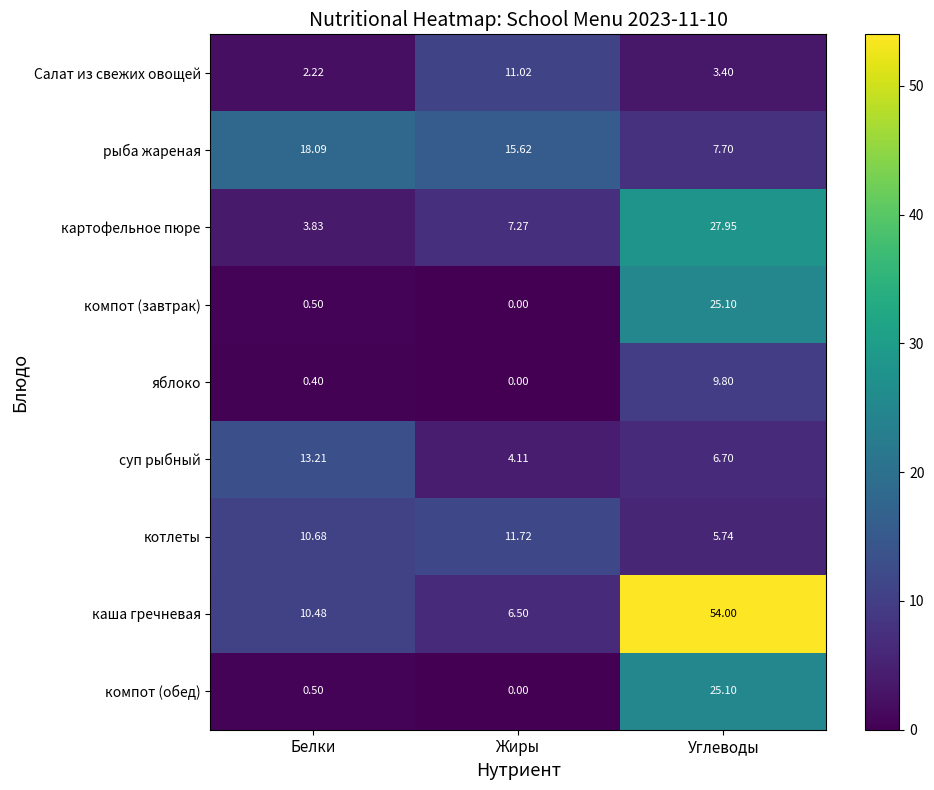

Which series has the largest range (max minus min)?

каша гречневая